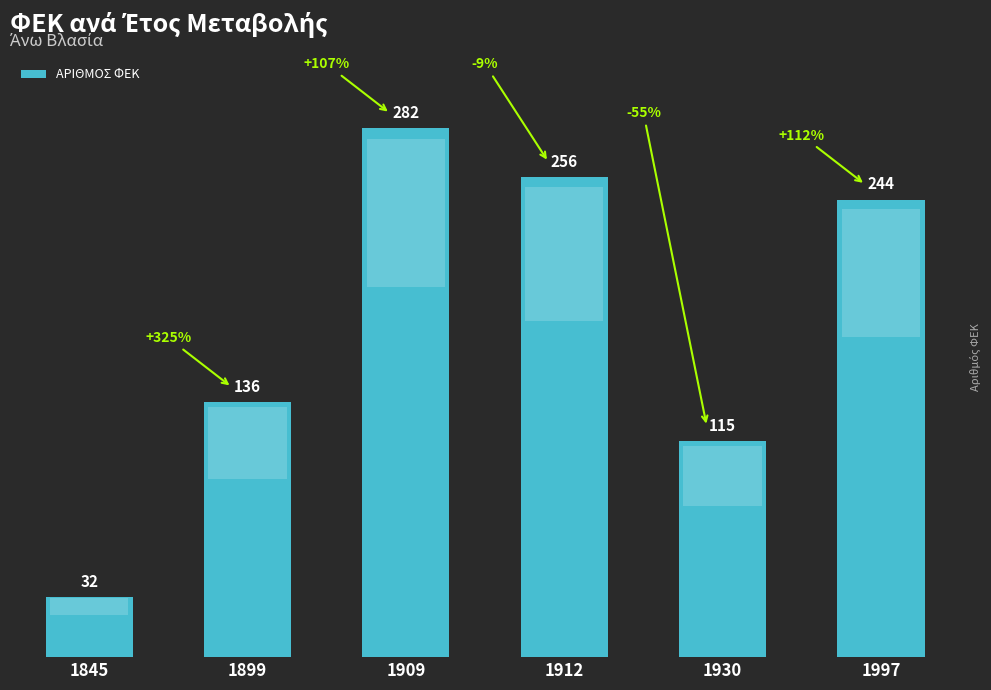

What is the difference between the maximum and minimum values?

250